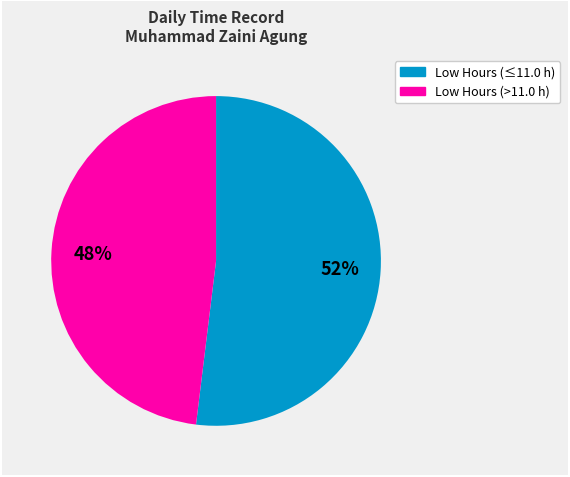

To the nearest percent, what is the average slice percentage?

50%